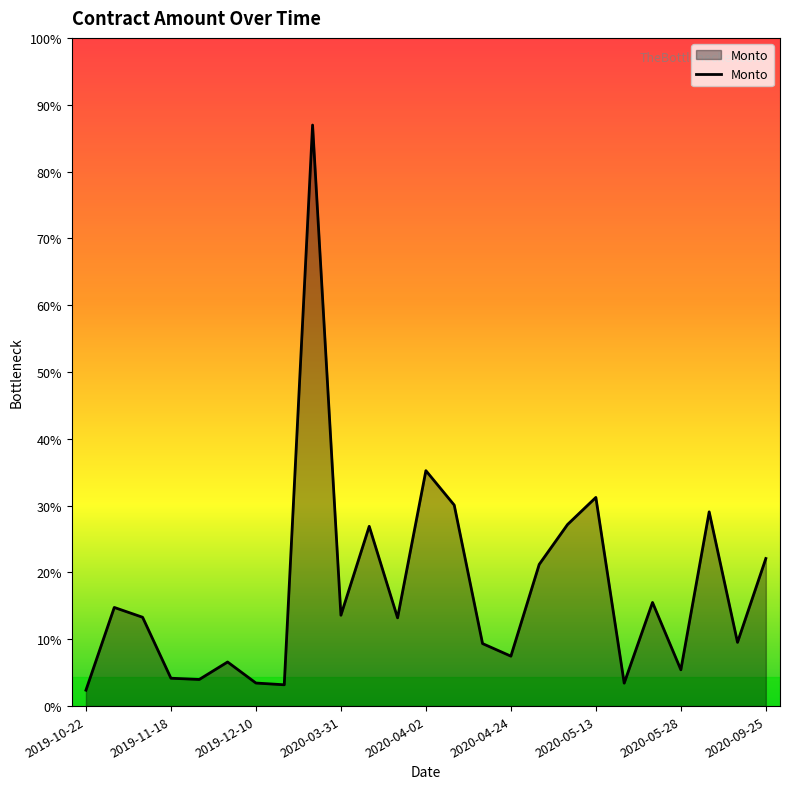

Does the chart display data point markers on the line(s)?

No